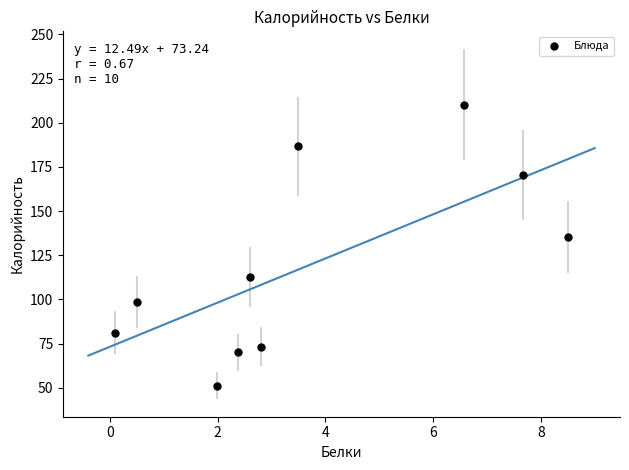

What Y value in the scatter plot is closest to 130?

135.3